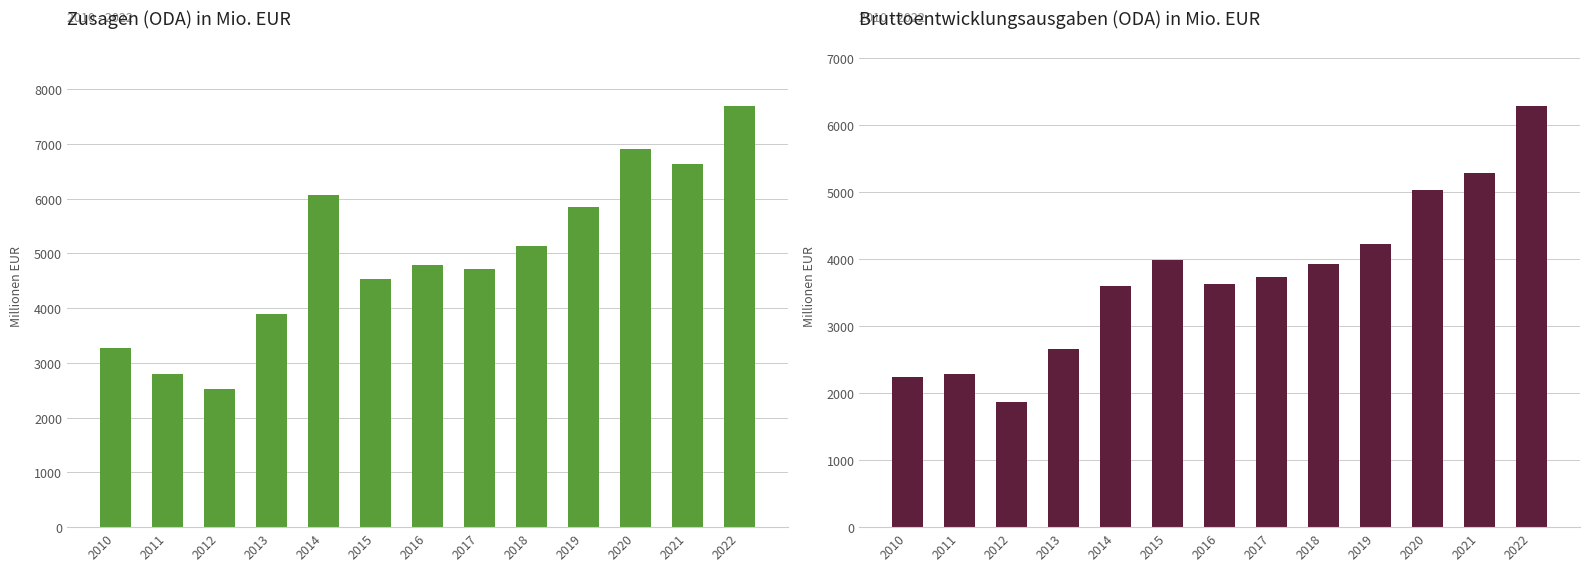

Reading left to right, extract all data points from this chart.

Zusagen (ODA): 3278.8	2789.5	2529.2	3883.7	6071.7	4521.4	4791.5	4706.3	5132.6	5842.4	6906.7	6628.6	7684.0
Bruttoentwicklungsausgaben (ODA): 2235.1	2286.4	1876.3	2661.2	3598.0	3988.5	3627.8	3736.2	3930.2	4229.5	5035.3	5282.4	6285.4